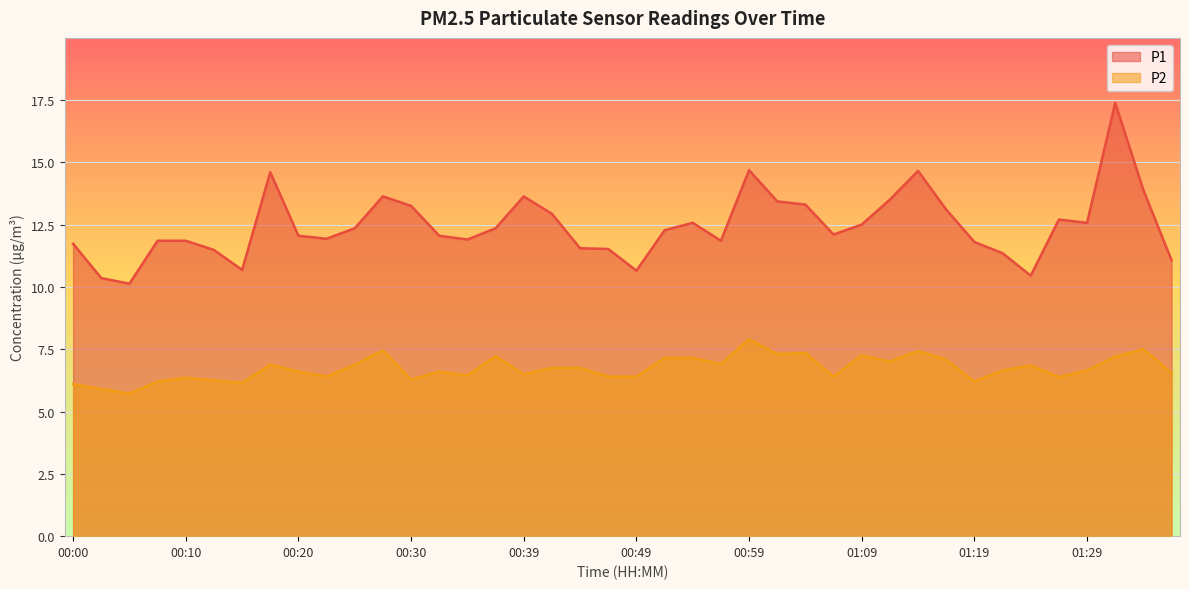

Is it true that P1 equals 8.8 at 01:04?

False